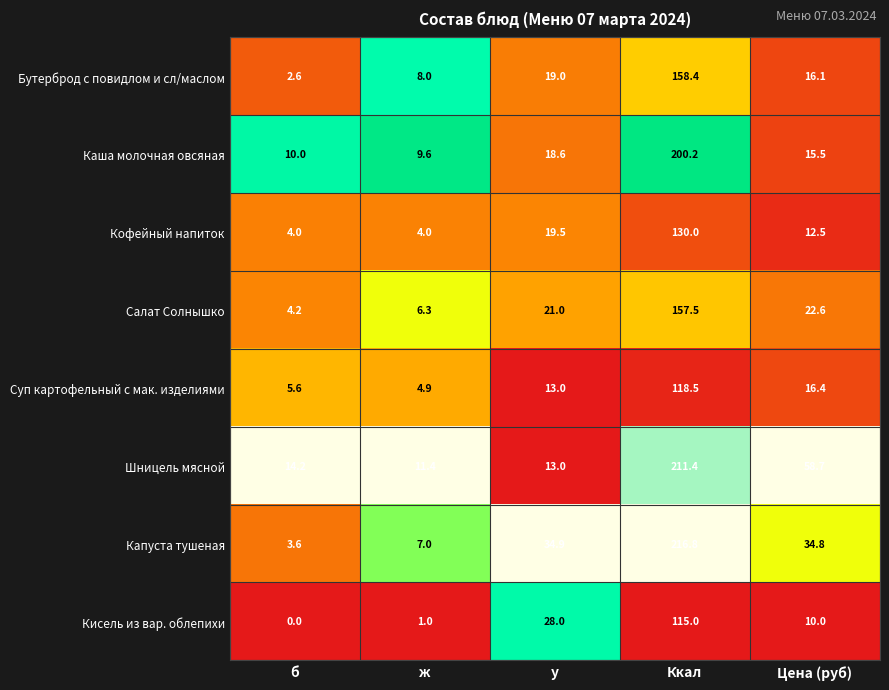

Between б and ж, which series saw the biggest shift?

Бутерброд с повидлом и сл/маслом